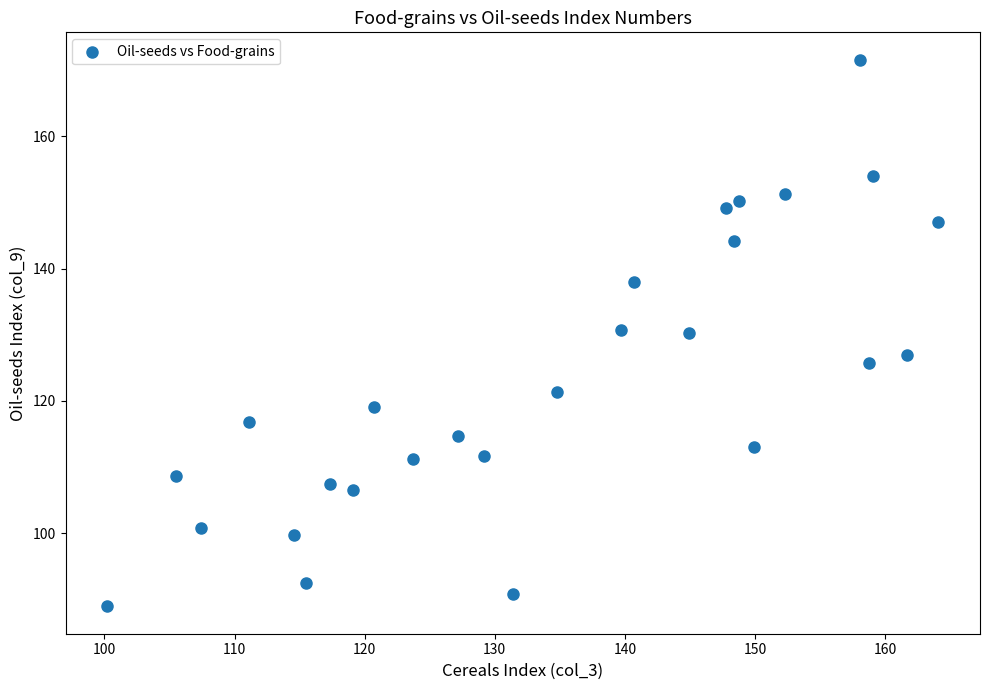

What is the range of X values (max minus min)?

63.9